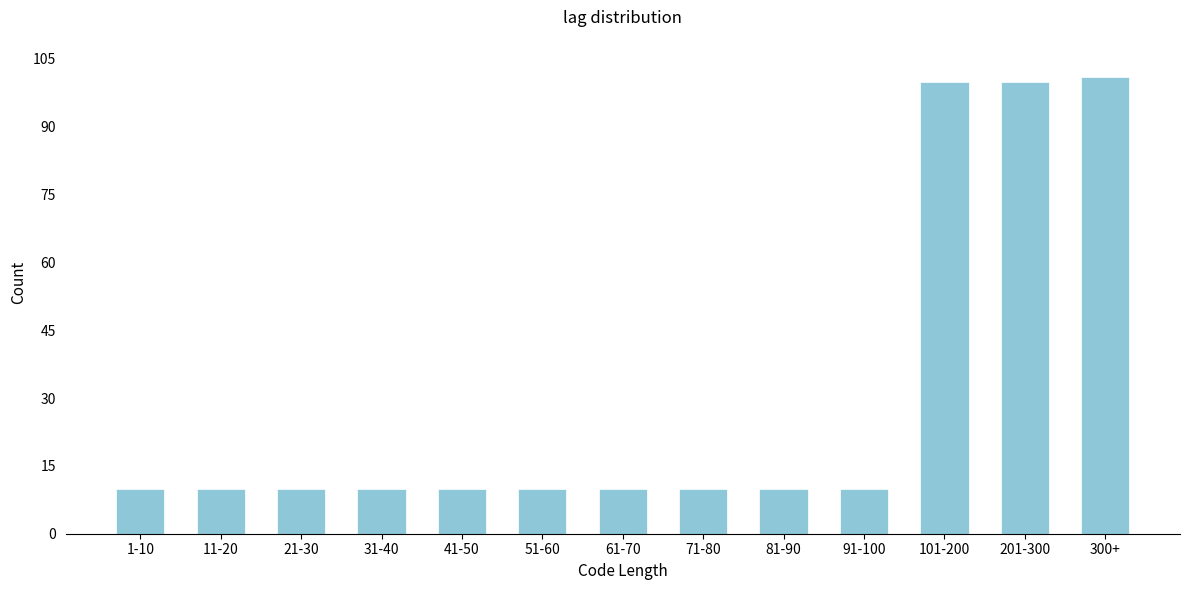

Reading left to right, transcribe all the data shown in this chart.

10	10	10	10	10	10	10	10	10	10	100	100	101